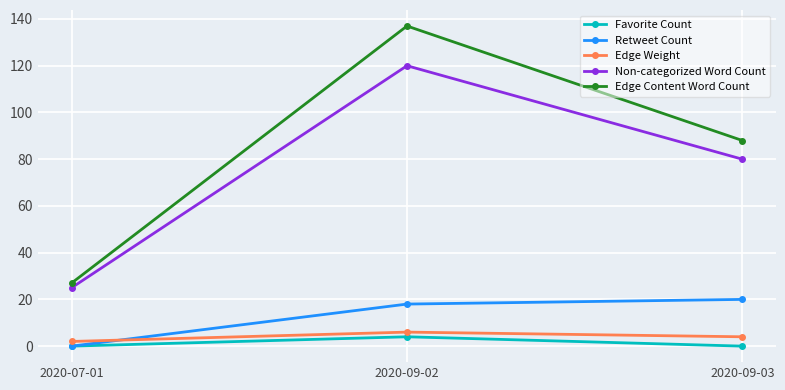

How many values in the Retweet Count series are below 18?

1